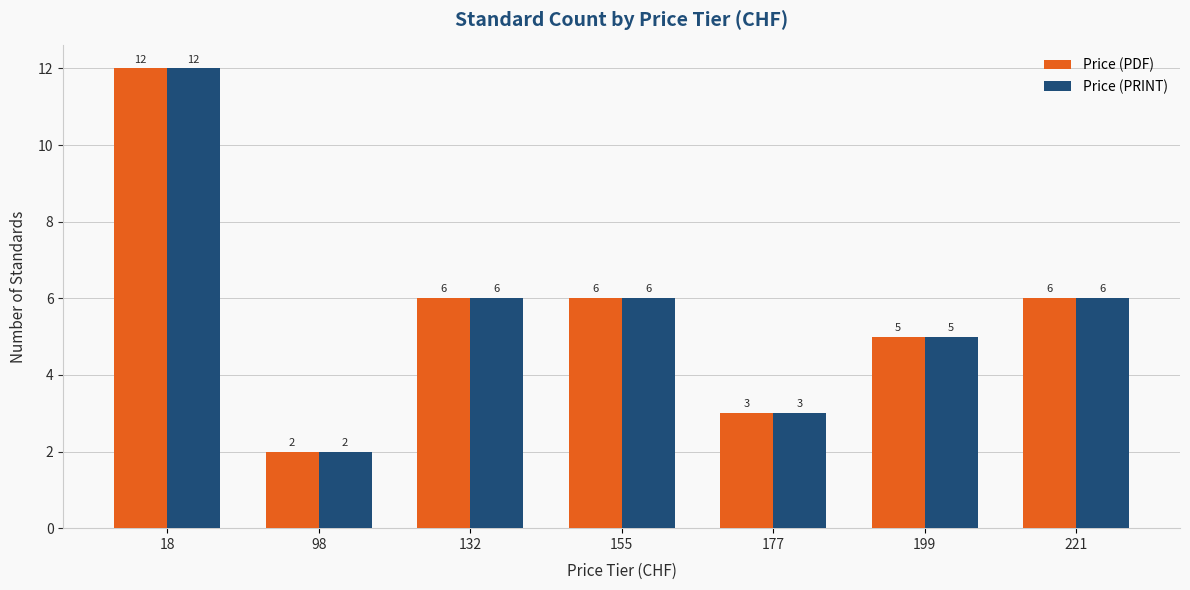

What is the greatest value displayed?

12